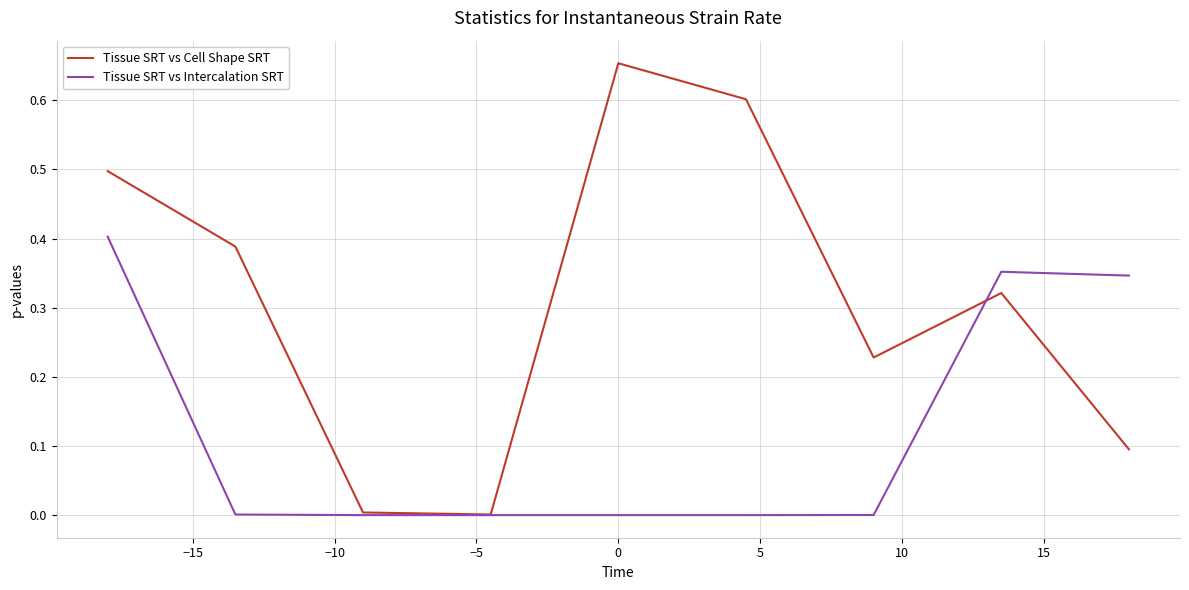

What is the sum of all Tissue SRT vs Cell Shape SRT values?

2.8